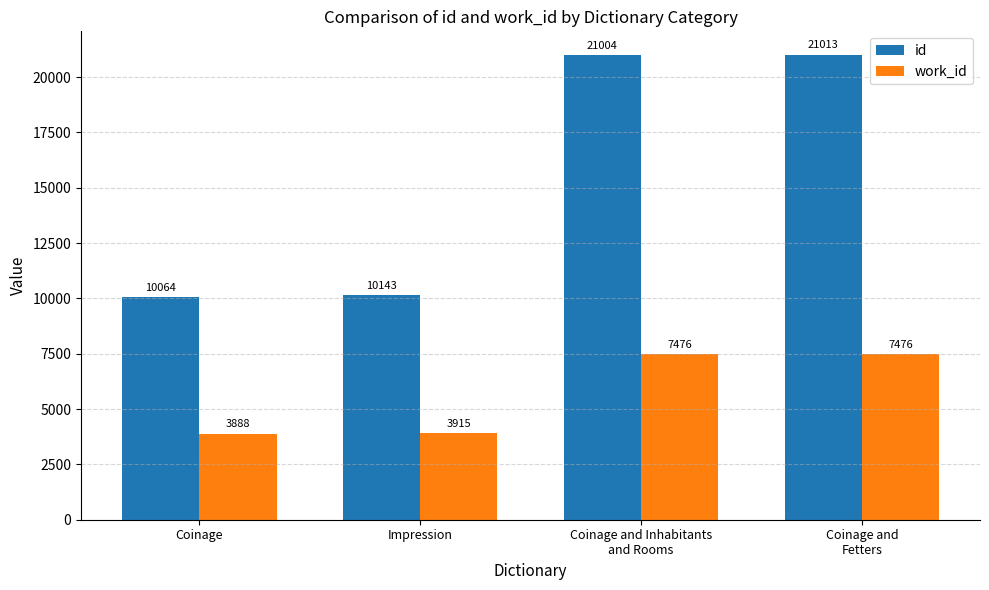

True or false: id has a value of 5501 at Coinage.

False